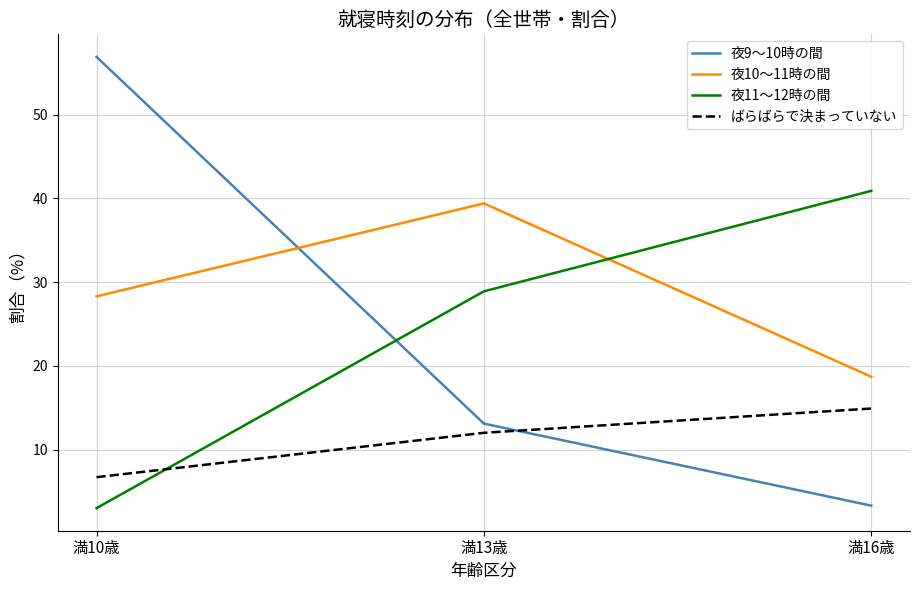

Is it true that 夜9～10時の間 equals 3.3 at 満16歳?

True